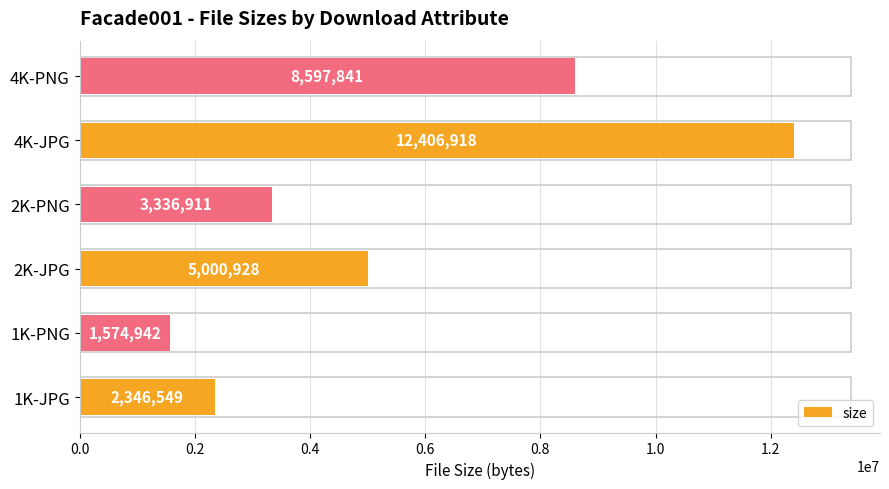

True or false: the data shows 5000928 at 2K-JPG.

True